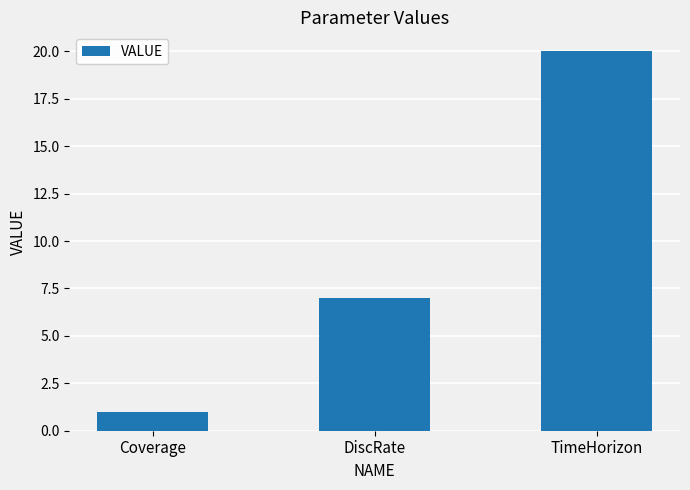

List the labels in order of value, largest first.

TimeHorizon, DiscRate, Coverage